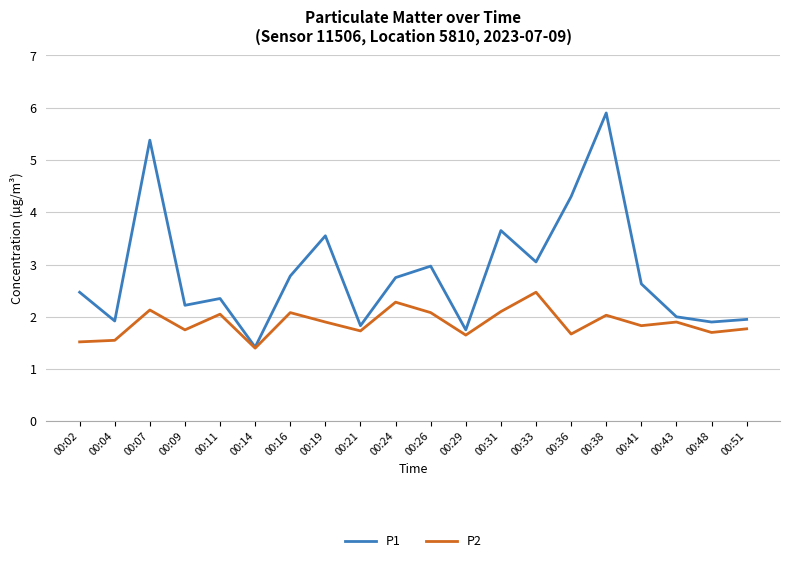

Which series changed the most between 00:24 and 00:48?

P1